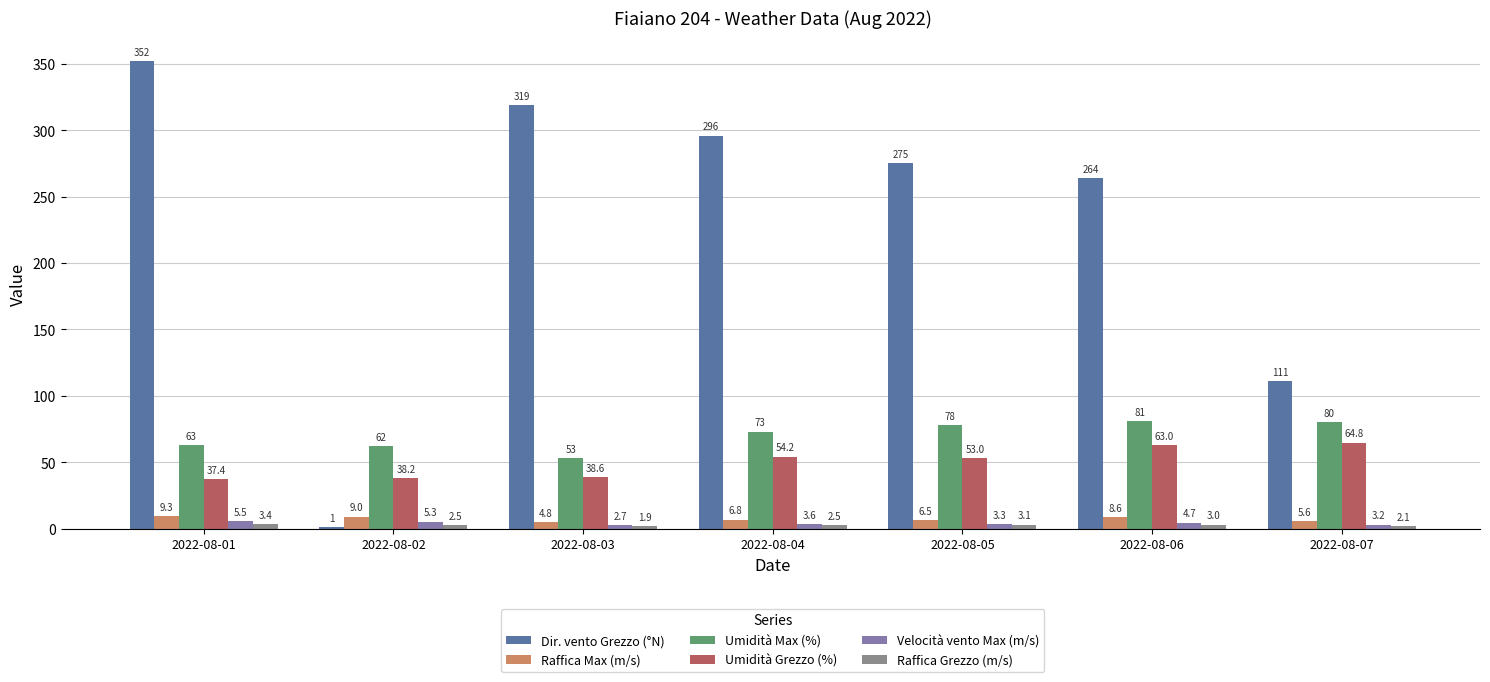

What is the sum of all Raffica Grezzo (m/s) values?

18.5